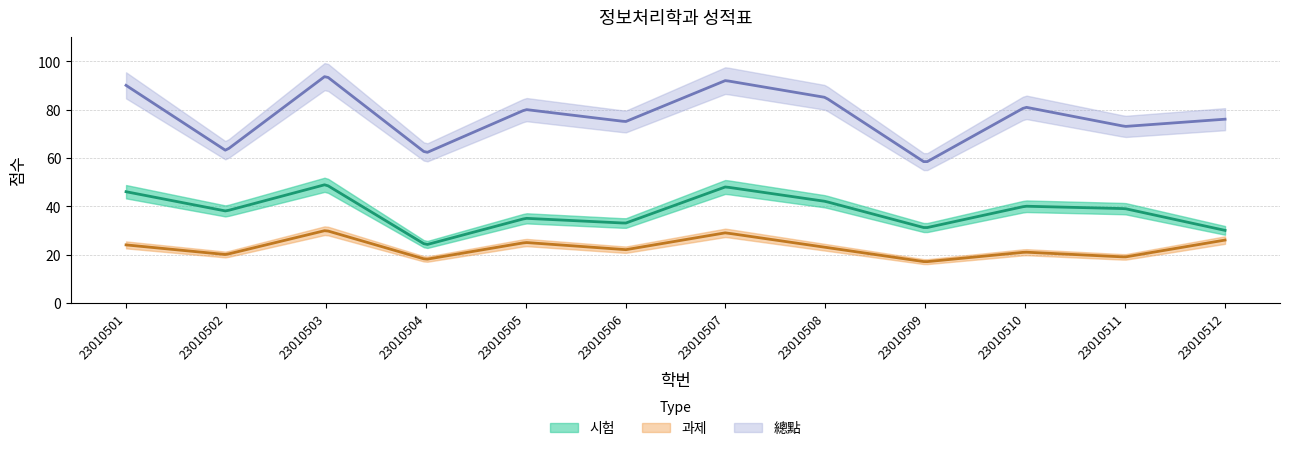

Where does the 시험 series first go above 39?

23010501